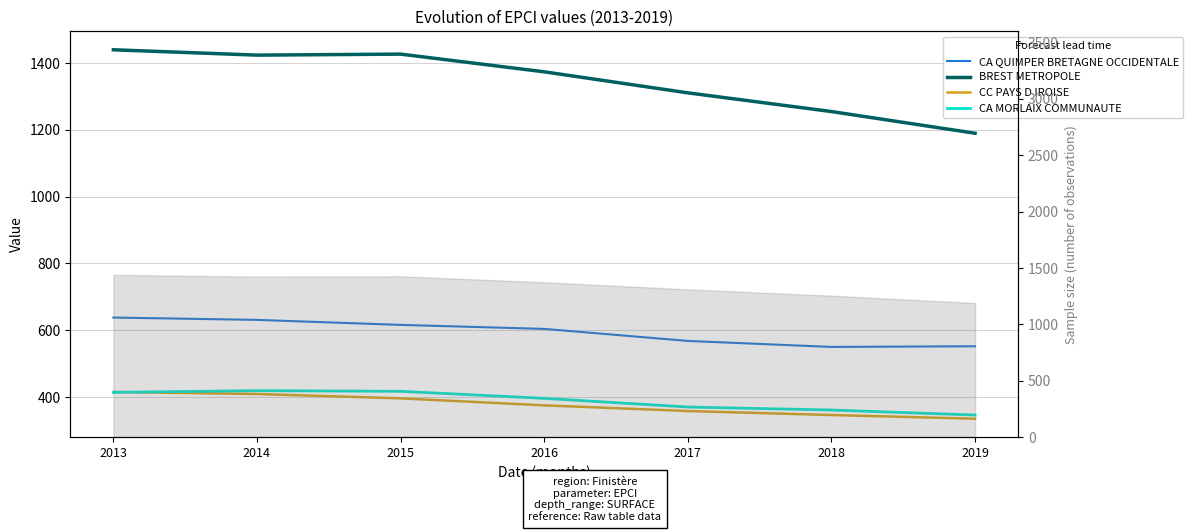

Which has a higher value, 2015 or 2014?

2014